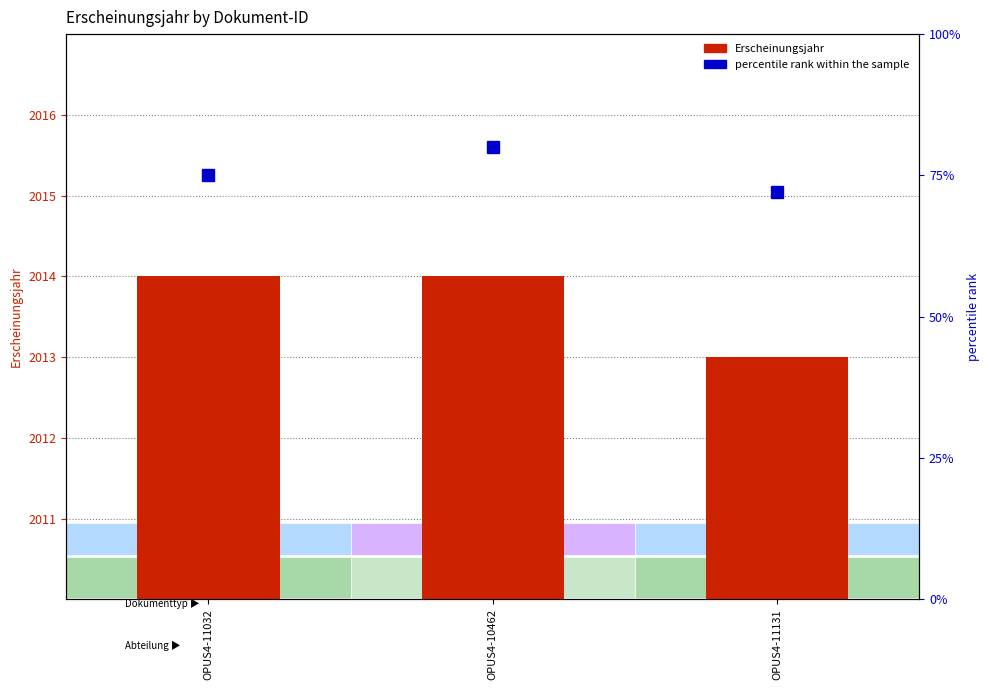

What position from the right is OPUS4-11131?

1